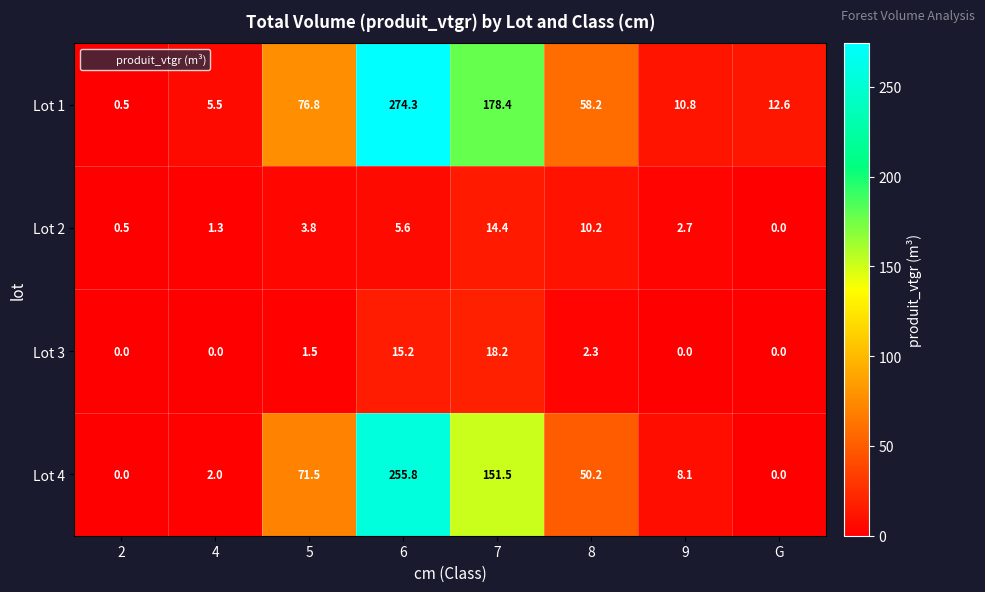

What is the difference between the Lot 3 values at G and 7?

18.2